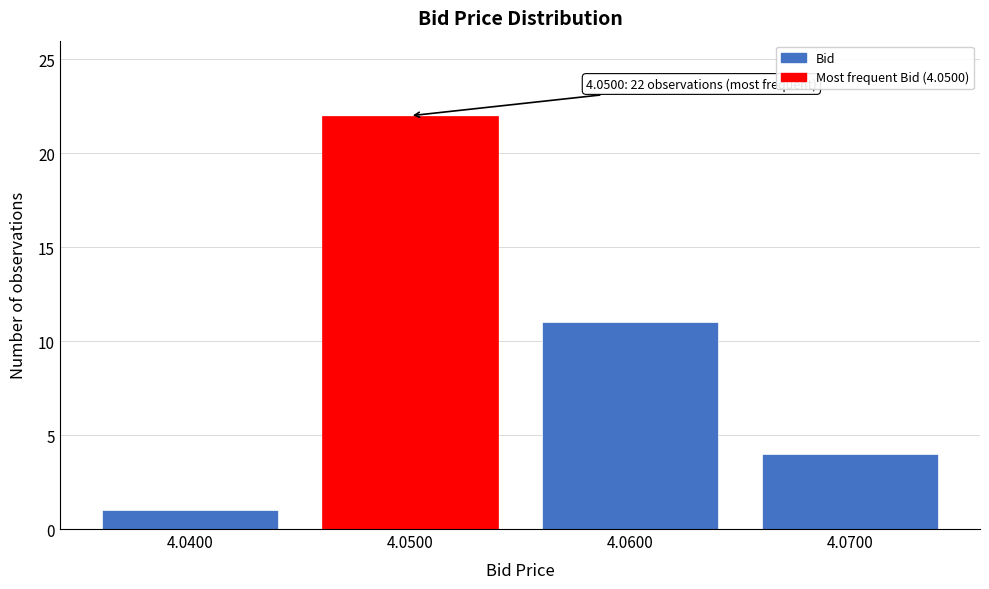

Reading left to right, transcribe all the data shown in this chart.

4.0400=1	4.0500=22	4.0600=11	4.0700=4